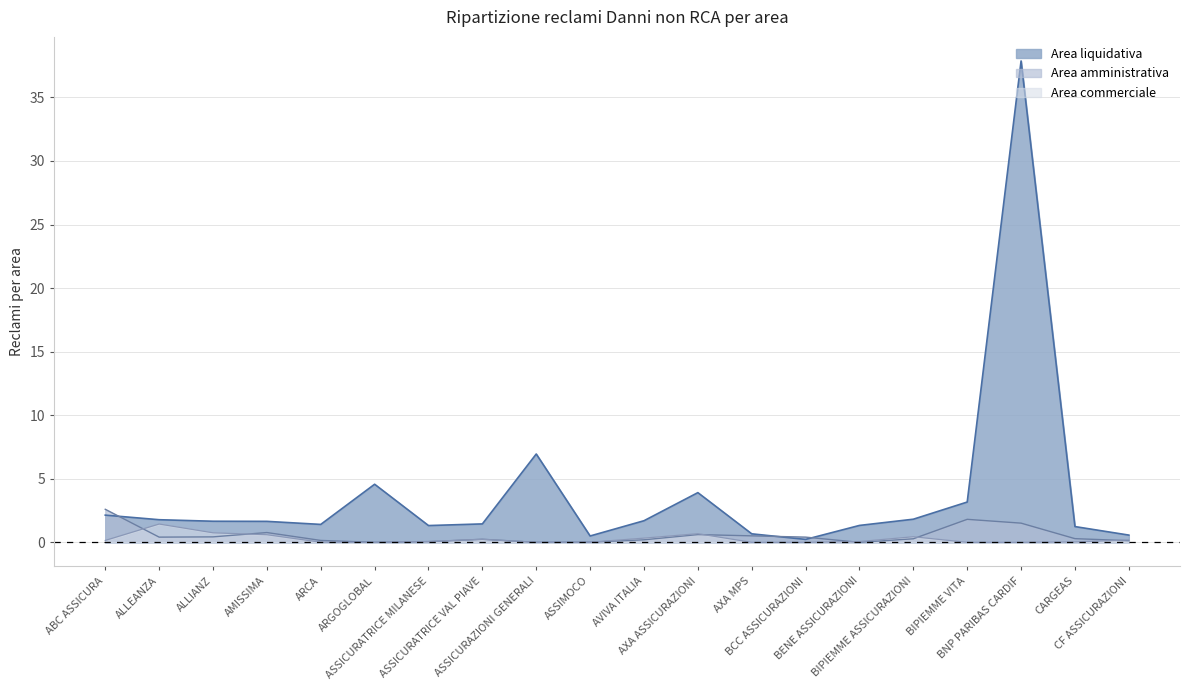

What is the sum of the Area commerciale values at ASSICURATRICE VAL PIAVE and ALLIANZ?

1.0